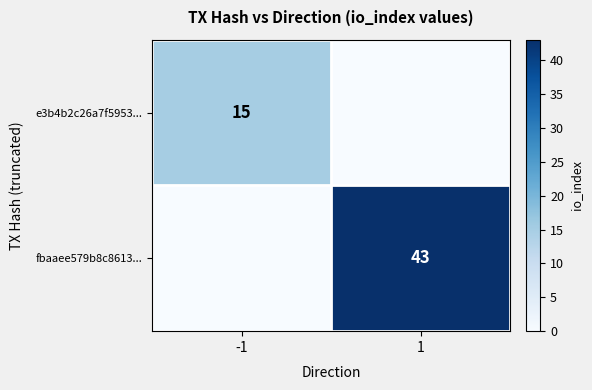

True or false: fbaaee579b8c8613... has a value of 43 at 1.

True